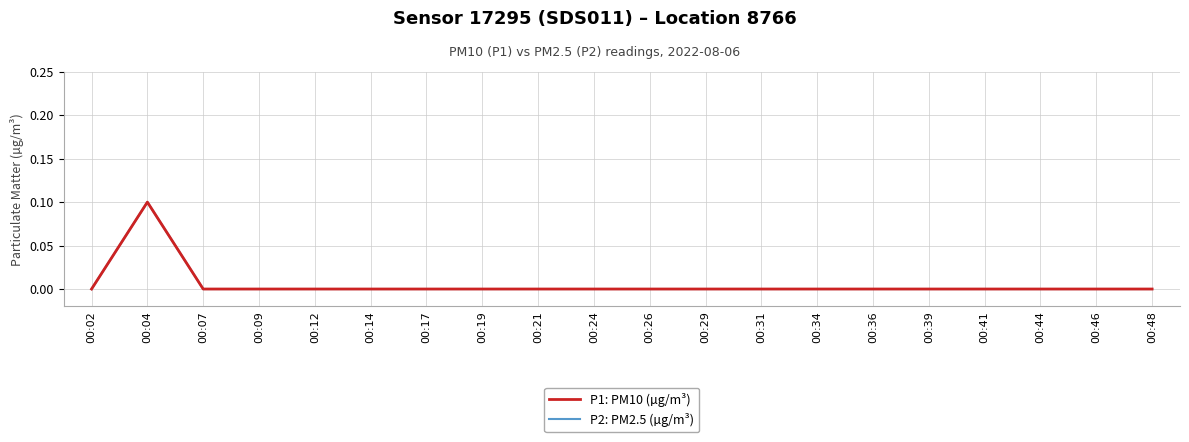

Is this an area chart (filled region under the line)?

No